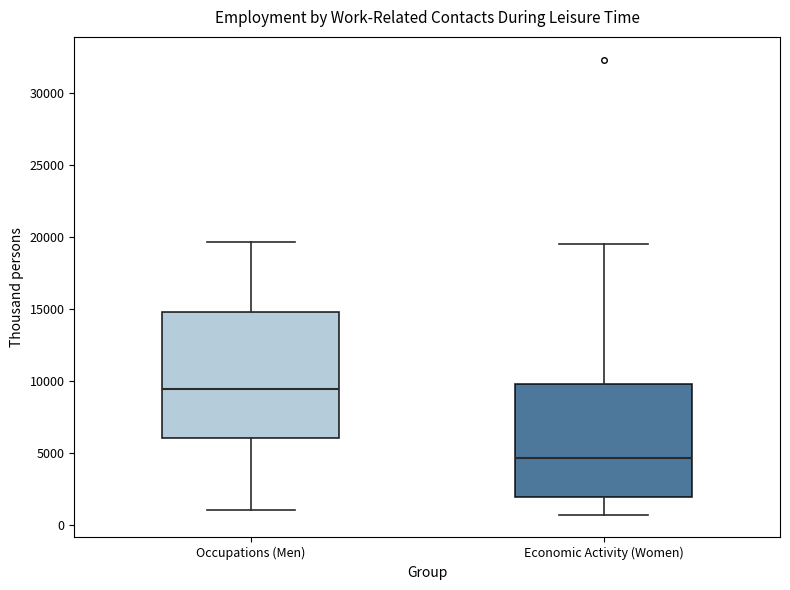

Which box has the highest median line?

Occupations (Men)